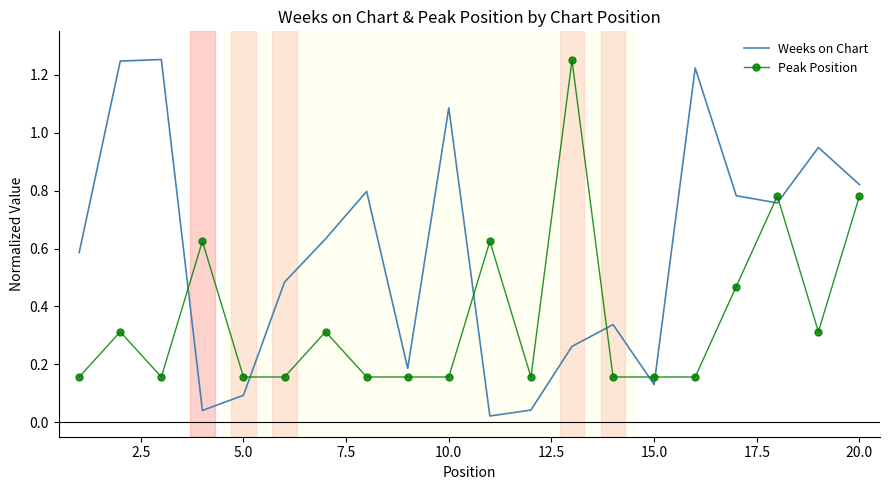

Which series has the largest total across all categories?

Weeks on Chart